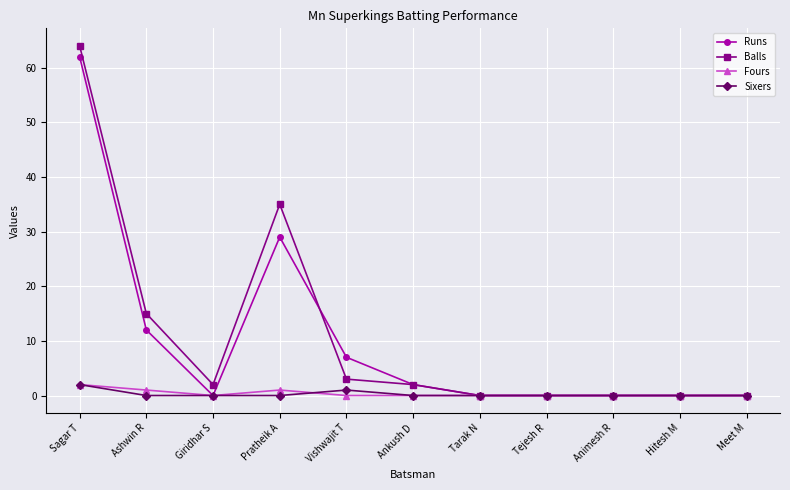

What position from the left is Tejesh R?

8